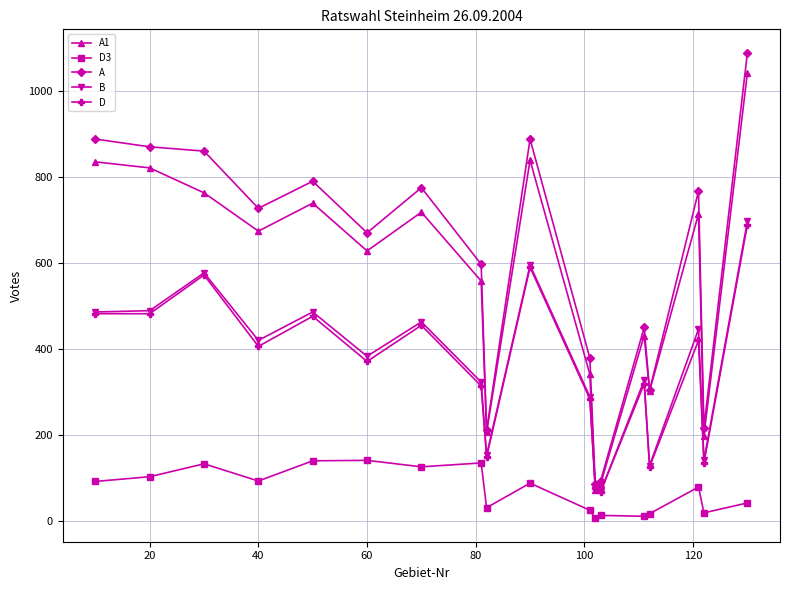

Which series has the largest range (max minus min)?

A